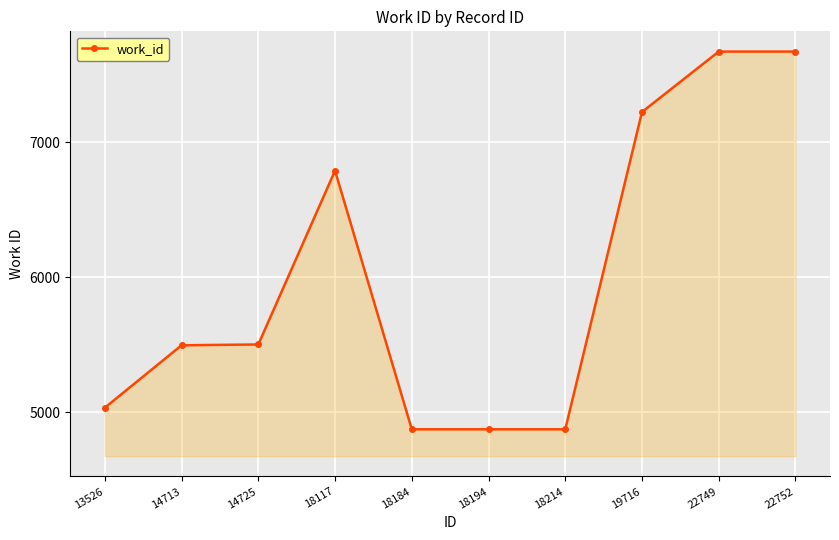

Between 22749 and 14725, which is larger?

22749